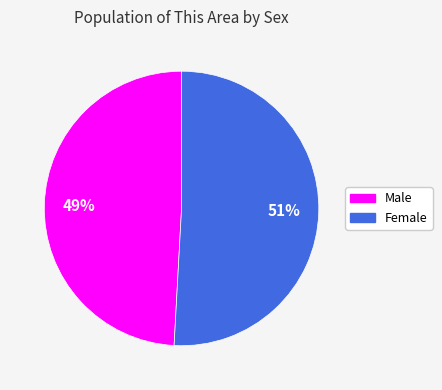

What percentage is the Male slice, to the nearest percent?

49%